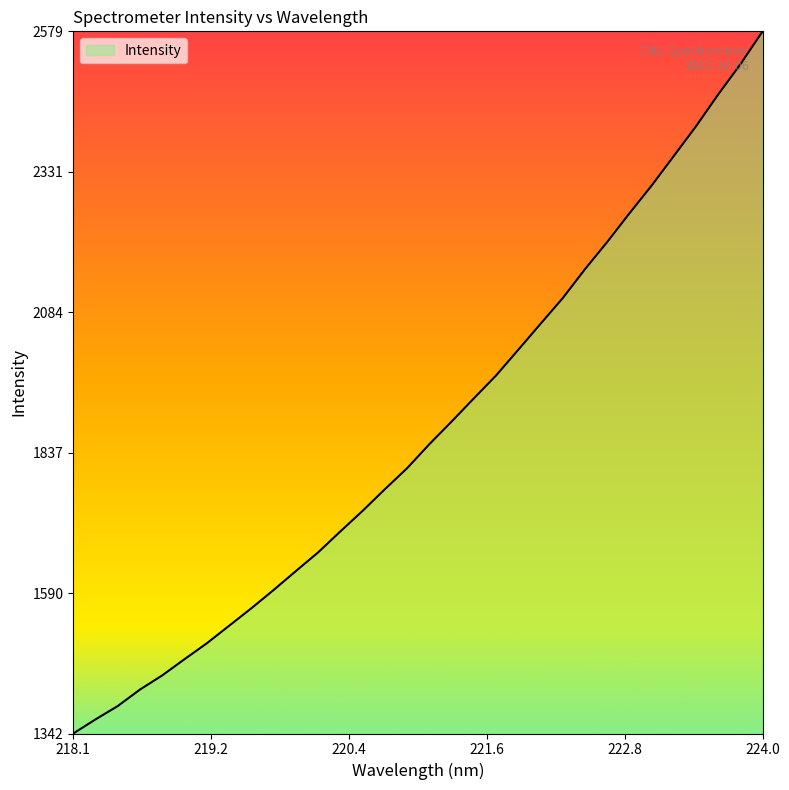

What is the smallest value displayed?

1342.2